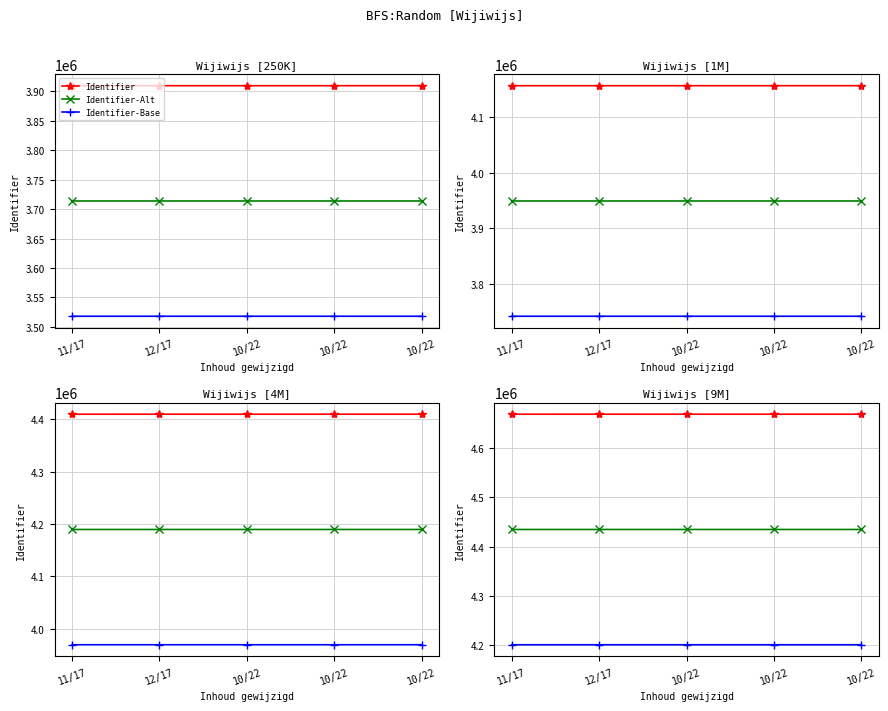

Which category has the lowest value across all series?

10/22